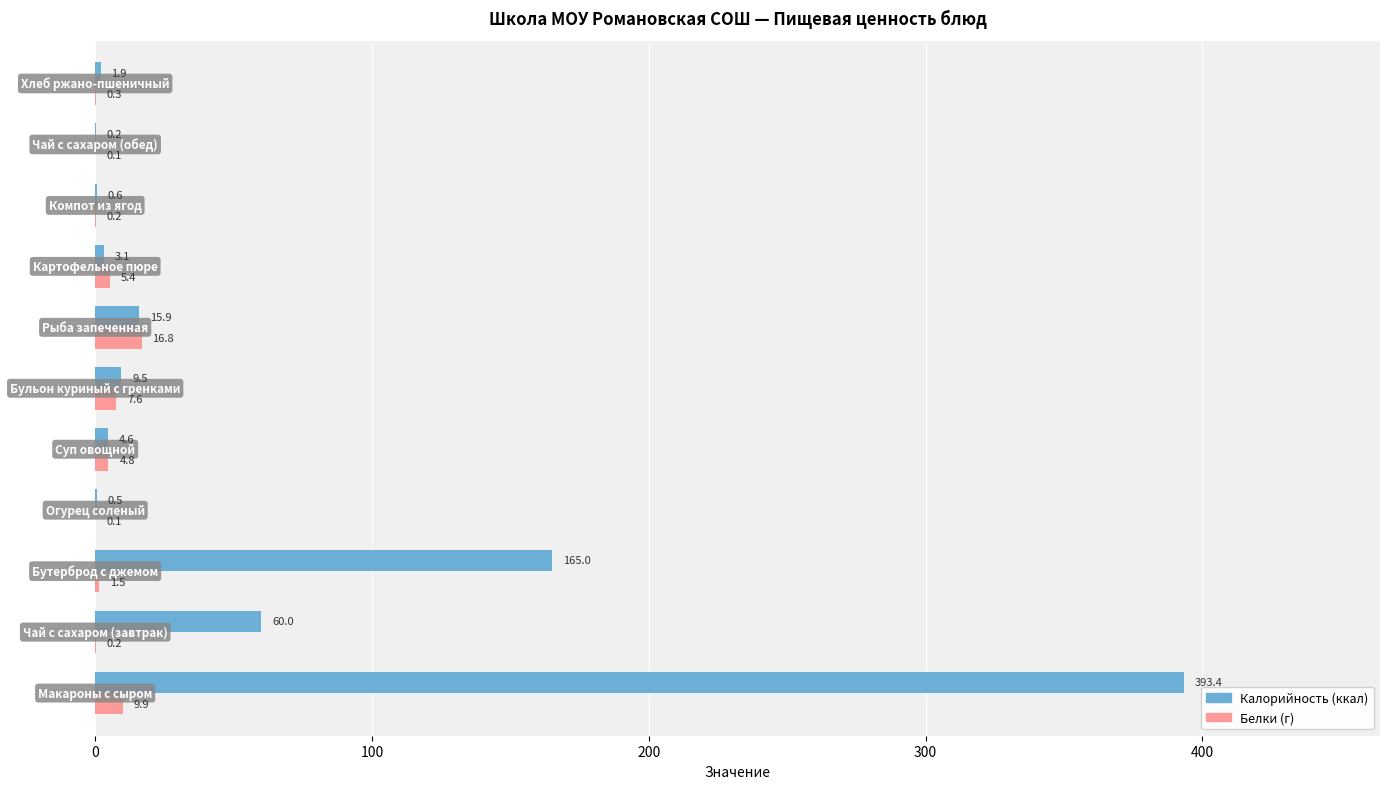

What is the greatest value displayed?

393.4